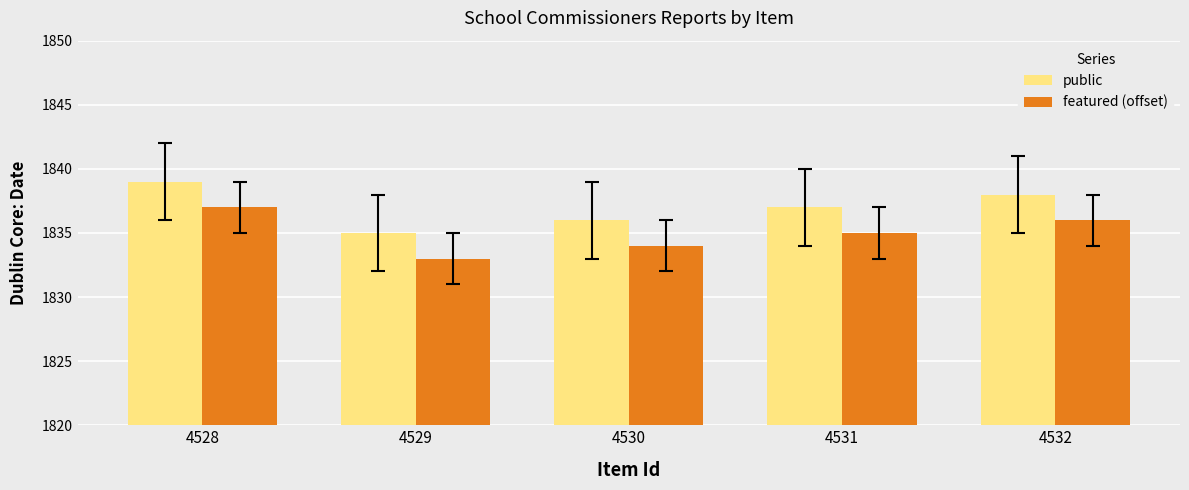

List the labels in order of featured (offset) value, largest first.

4528, 4532, 4531, 4530, 4529